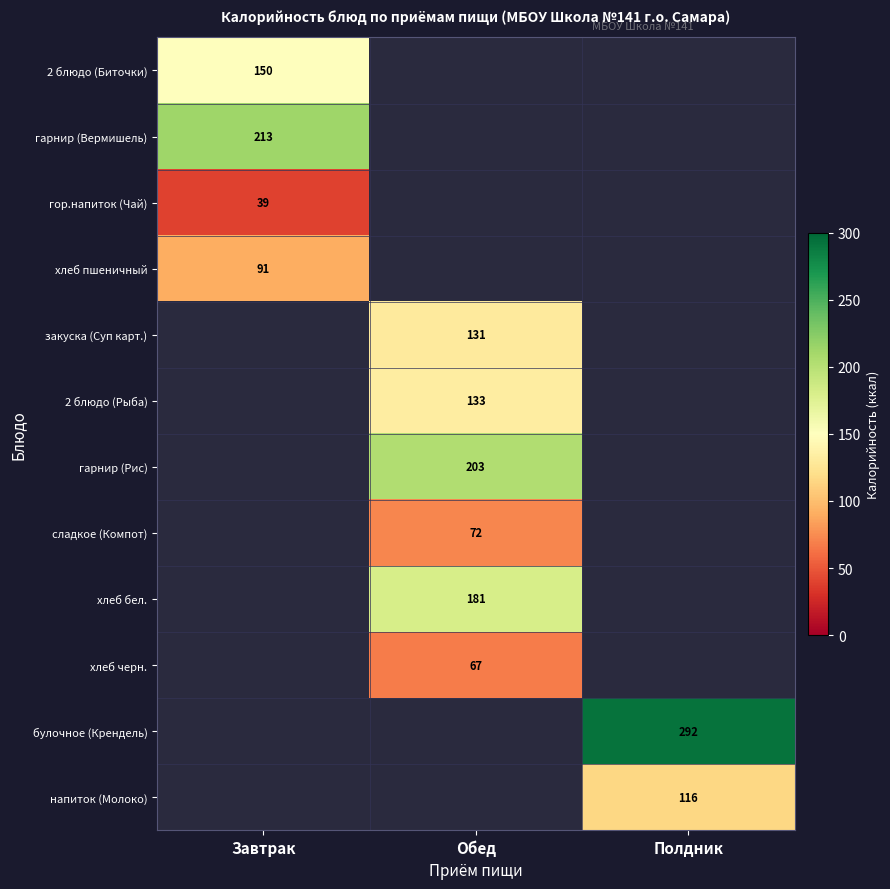

Is it true that 2 блюдо (Рыба) equals 210 at Обед?

False